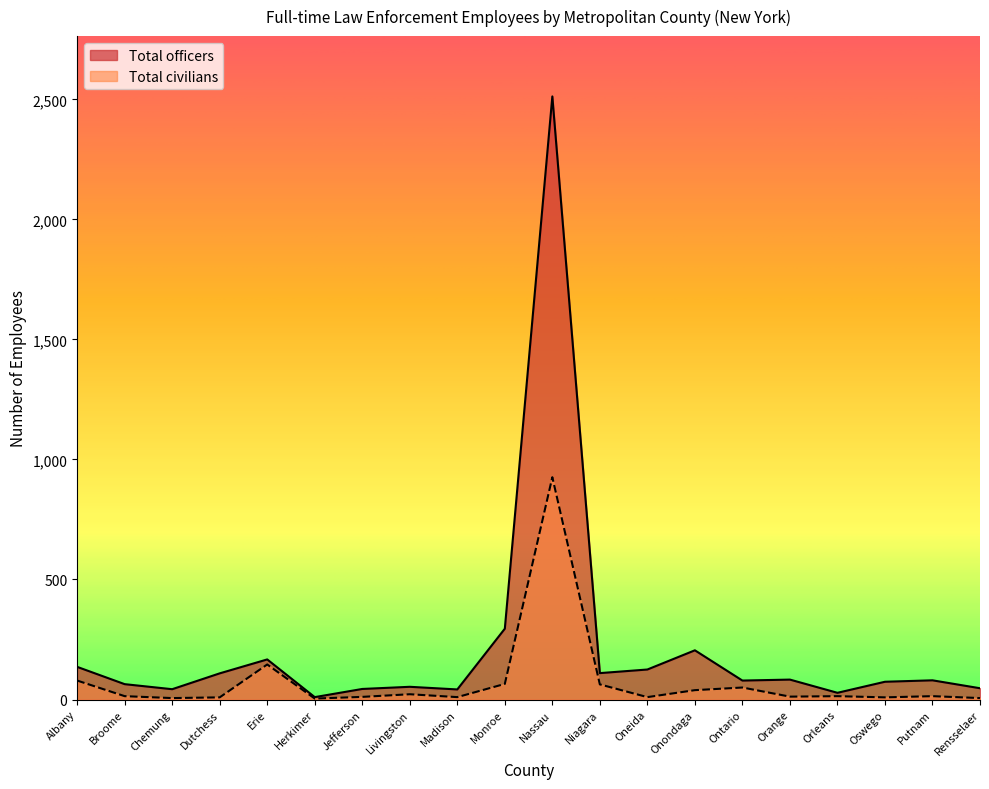

In Total officers, how many points are higher than both neighbors (excluding endpoints)?

6